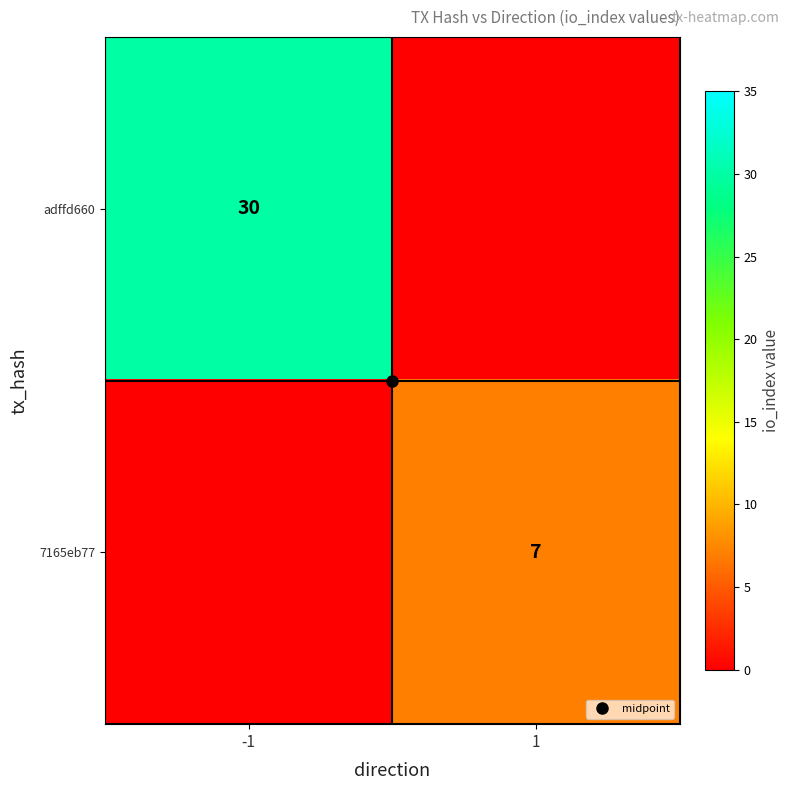

Which series changed the most between -1 and 1?

adffd660